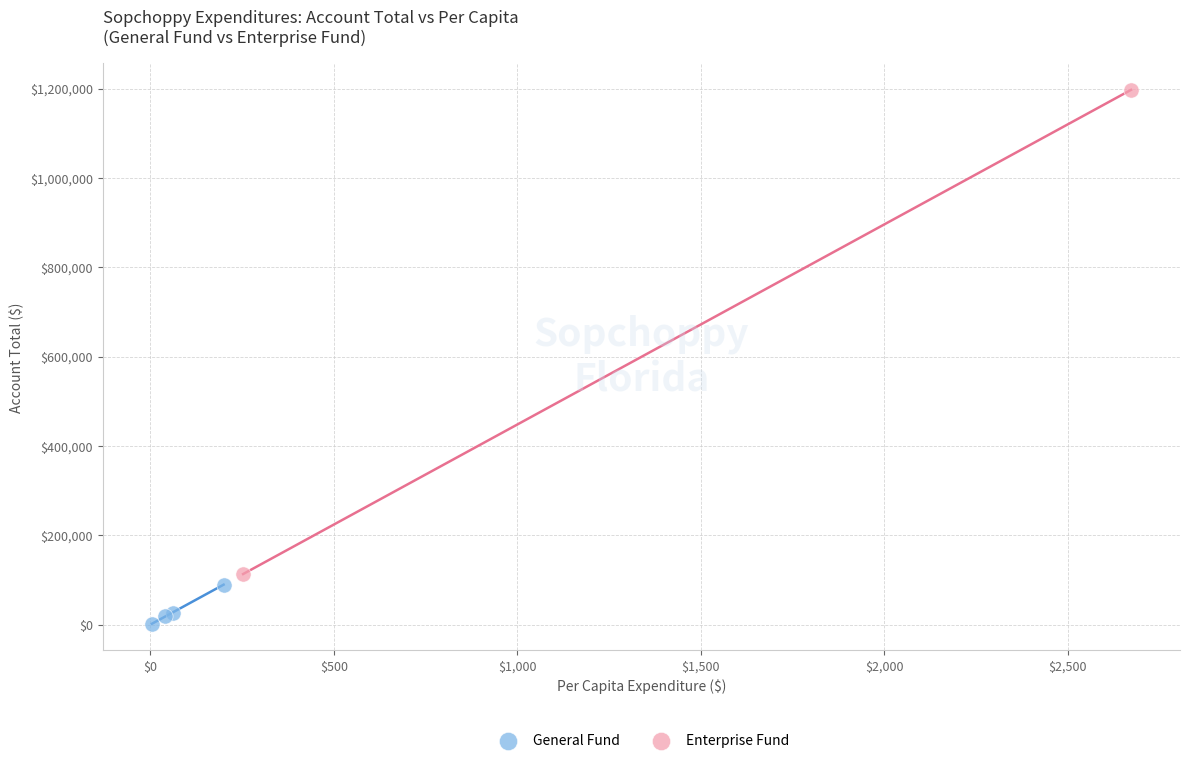

Which series reaches the minimum Y coordinate?

General Fund